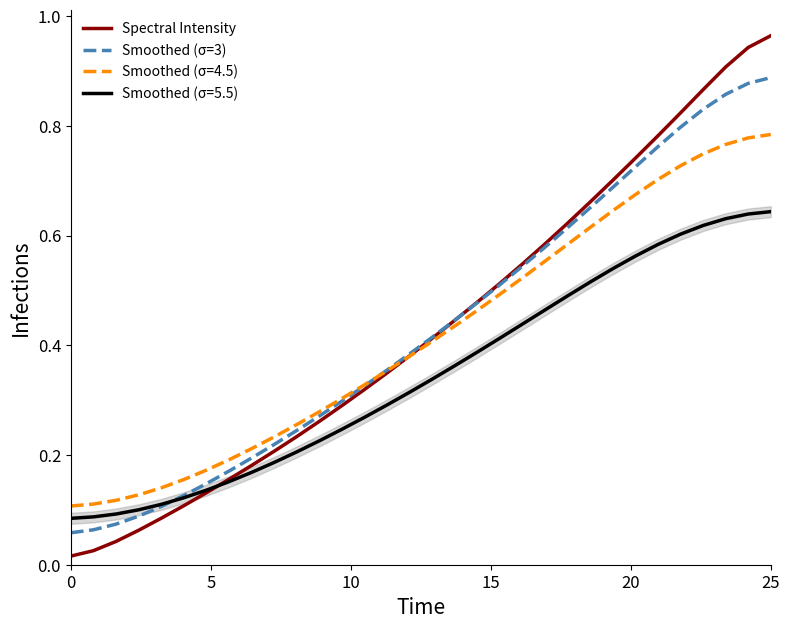

The Smoothed (σ=3) series shows 0.0 at 7. True or false?

False